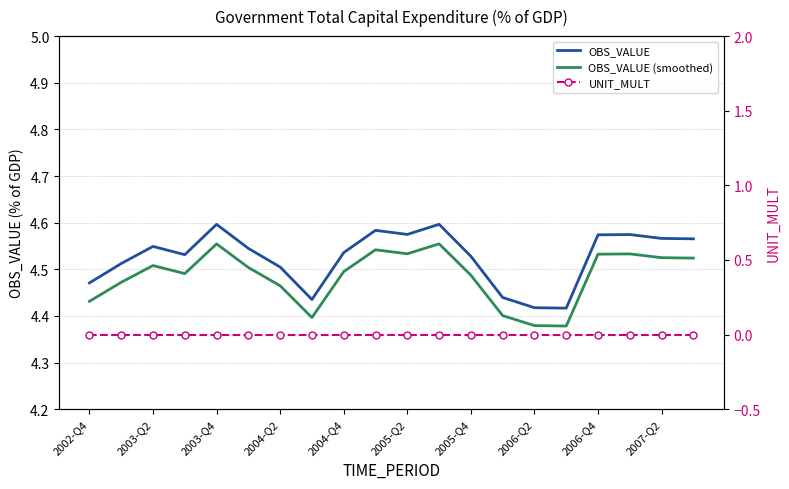

Rank the series at 17 from highest to lowest value.

OBS_VALUE, OBS_VALUE (smoothed), UNIT_MULT